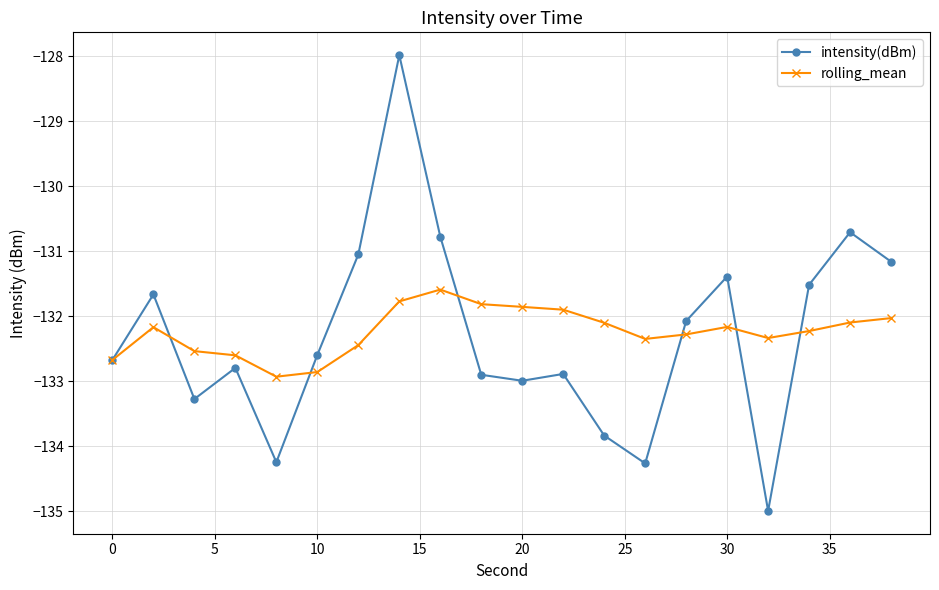

Rank the series by their maximum value, from highest to lowest.

intensity(dBm), rolling_mean